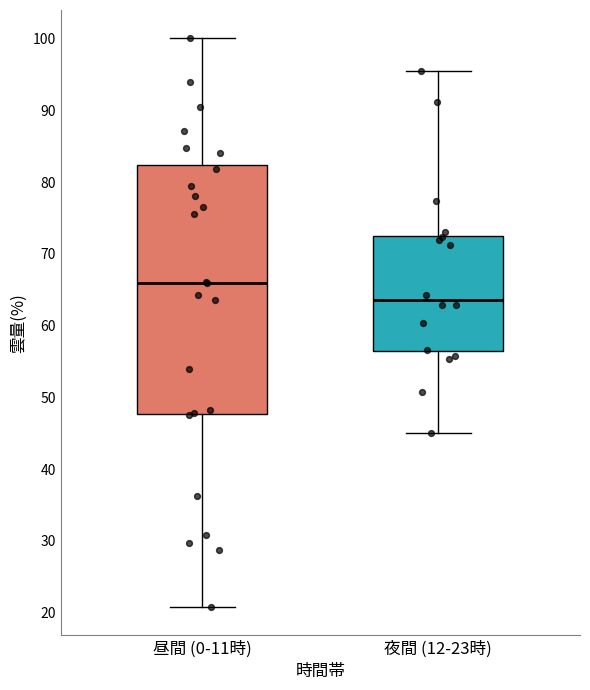

Reading left to right, transcribe this box plot: for each box, give where its median line is, the range the box spans, and where its two whiskers end, as read against the y-axis. The values are not printed on the chart, so give them approximately, as read against the axis.

昼間 (0-11時): median 66, box 48 to 82, whiskers 21 to 100
夜間 (12-23時): median 64, box 56 to 73, whiskers 45 to 95